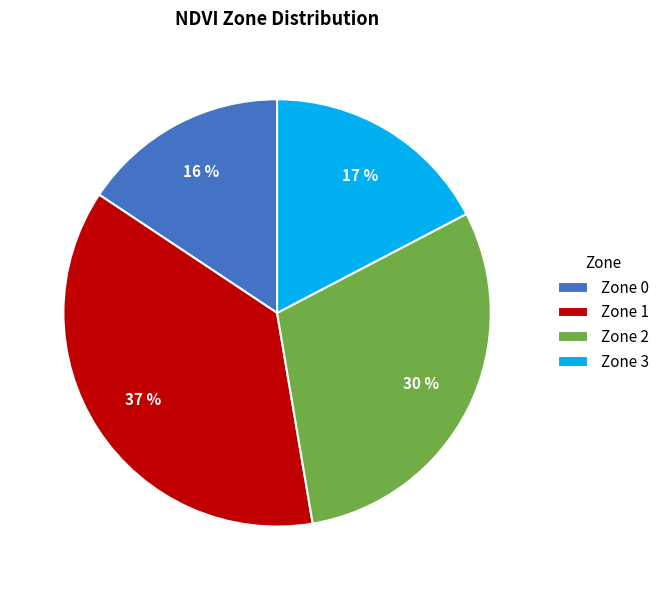

To the nearest percent, what is the difference between the Zone 0 and Zone 1 slice percentages?

21%